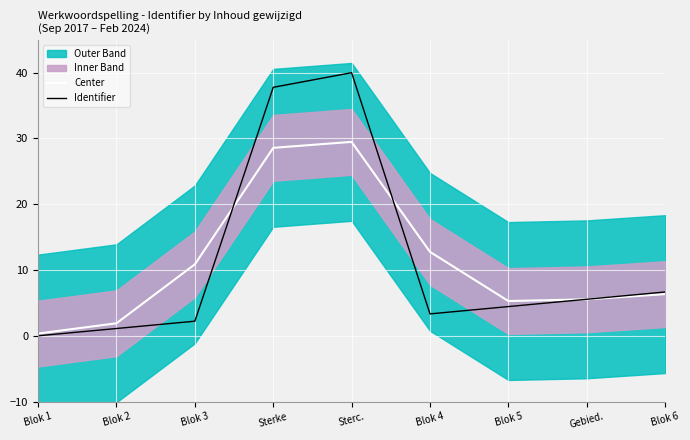

How many values in the Center series are below 6?

4